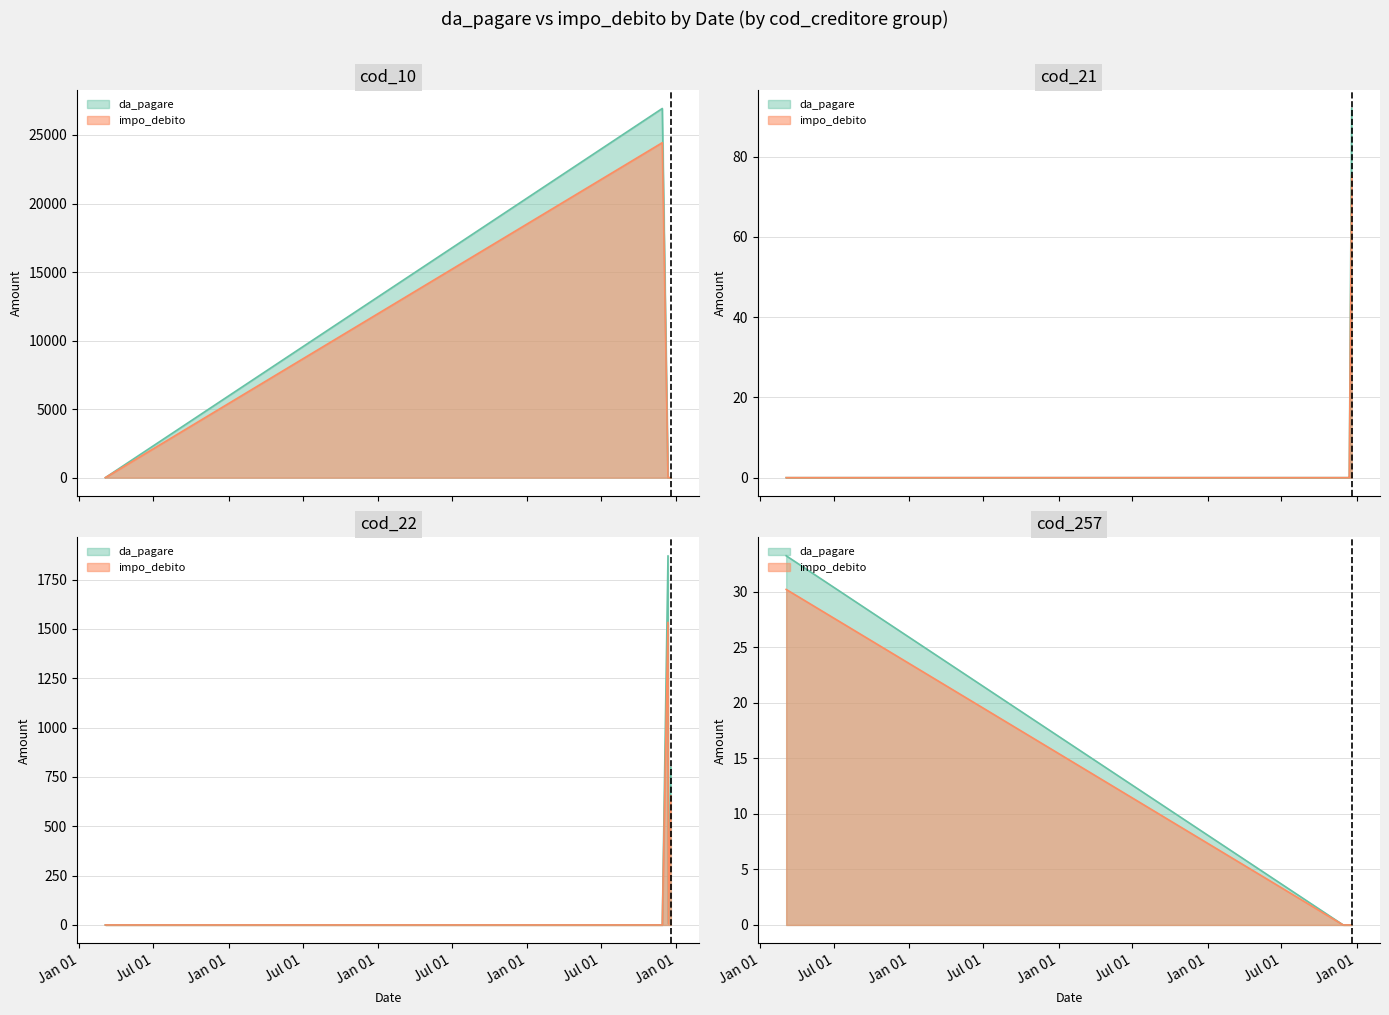

Does the chart have visible grid lines?

Yes